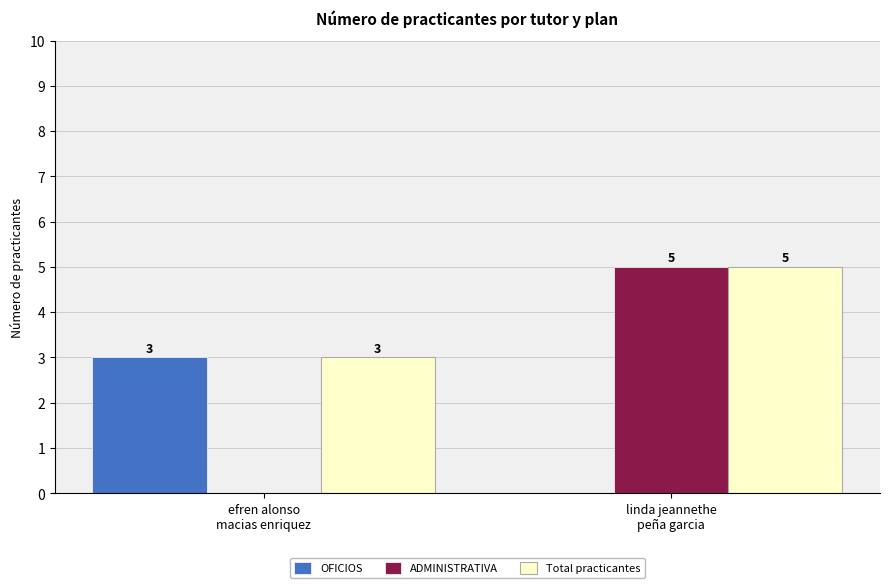

True or false: Total practicantes has a value of 3 at efren alonso
macias enriquez.

True